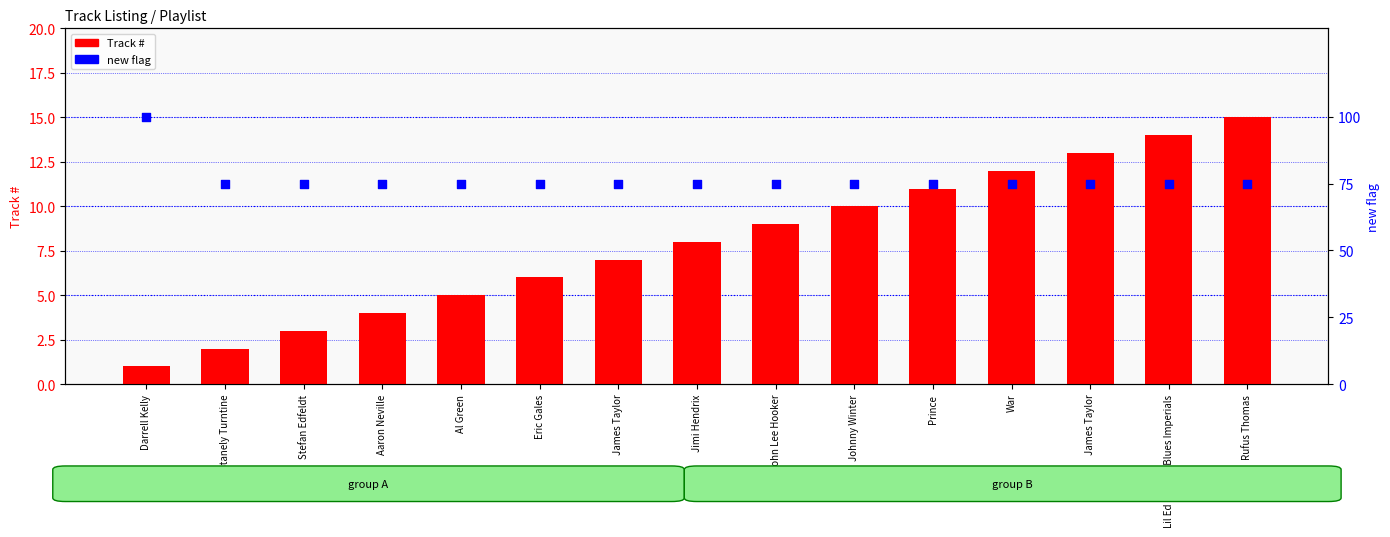

Which series contains the highest Y value?

new flag (percentile)